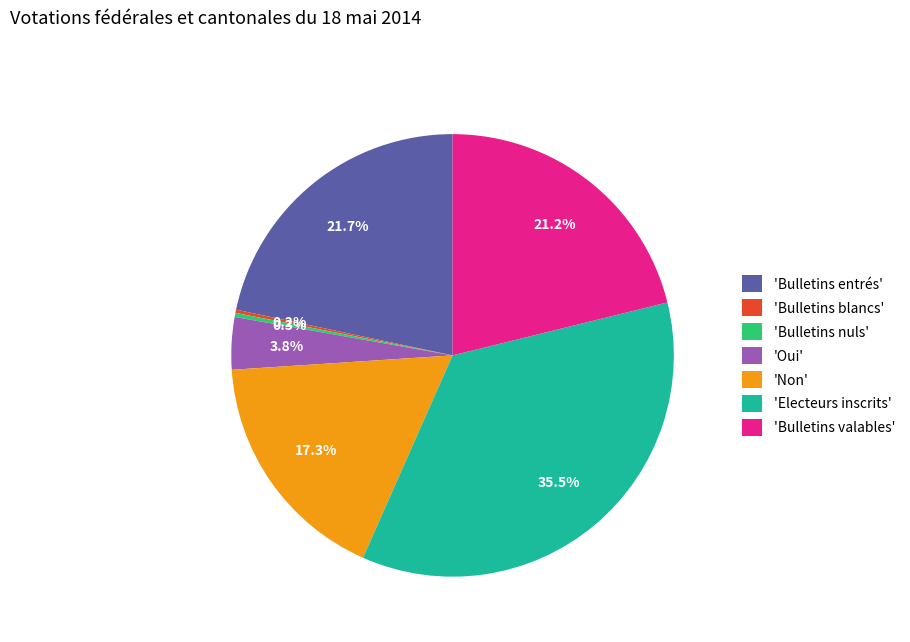

Is there any slice that represents more than half of the pie?

No